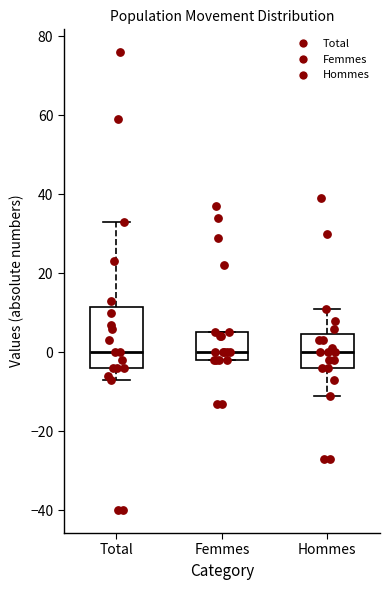

Reading left to right, read every box against the y-axis: the position of its median line, the range the box covers, and the ends of its whiskers. The values are not printed on the chart, so give them approximately, as read against the axis.

Total: median 0, box -4 to 12, whiskers -6 to 34
Femmes: median 0, box -2 to 6, whiskers -2 to 6
Hommes: median 0, box -4 to 4, whiskers -10 to 12